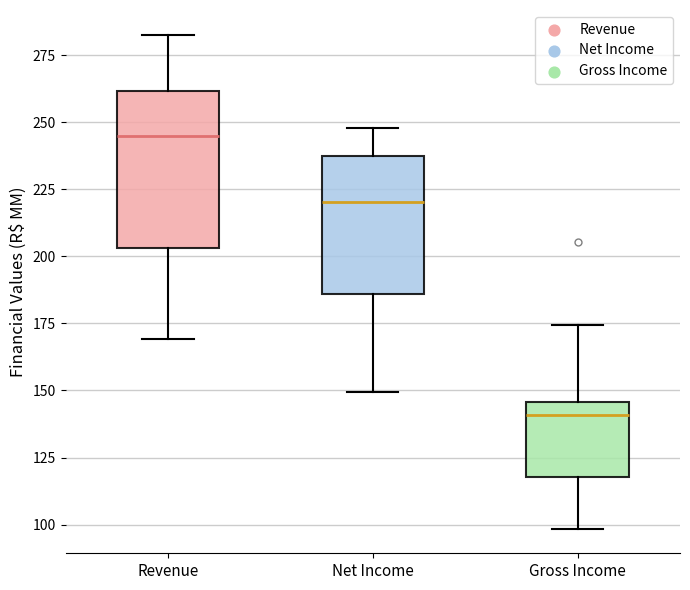

Which box's median line is the lowest?

Gross Income